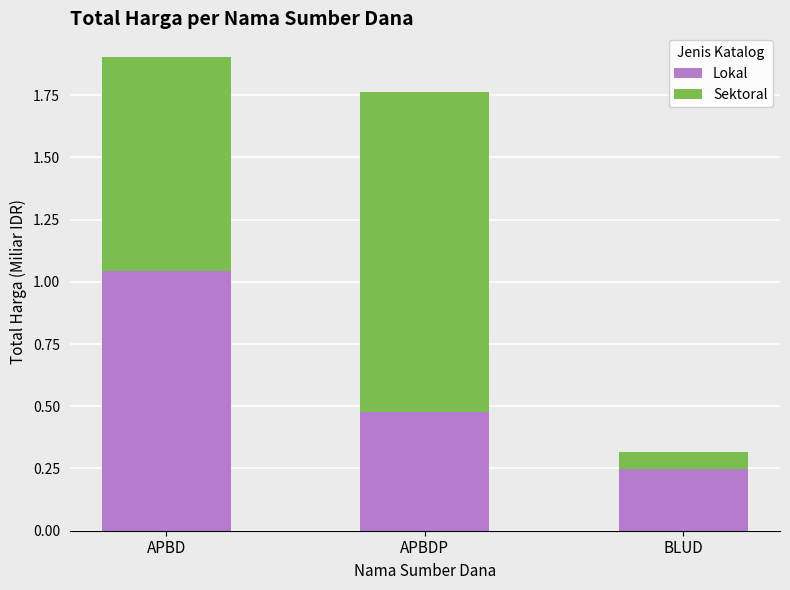

What is the difference between the maximum and minimum values in the Lokal series?

0.8